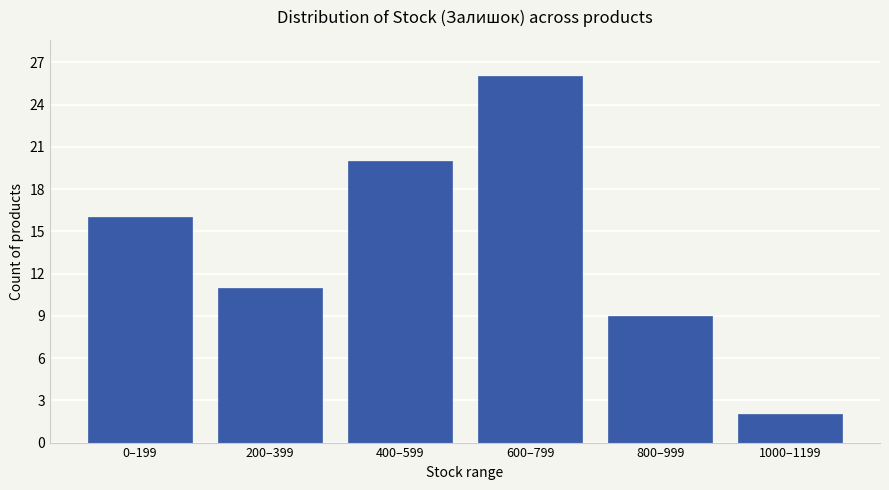

Reading right to left, what are all the values shown in this chart?

2	9	26	20	11	16